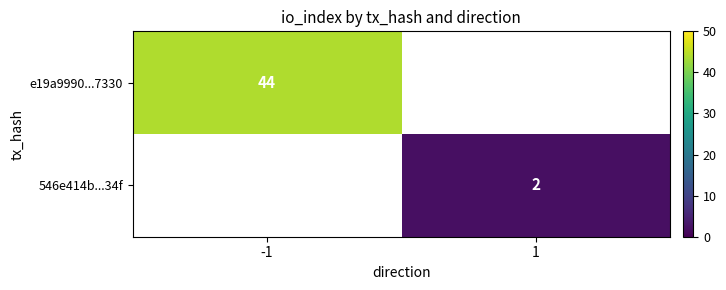

What is the maximum value shown in the chart?

44.0